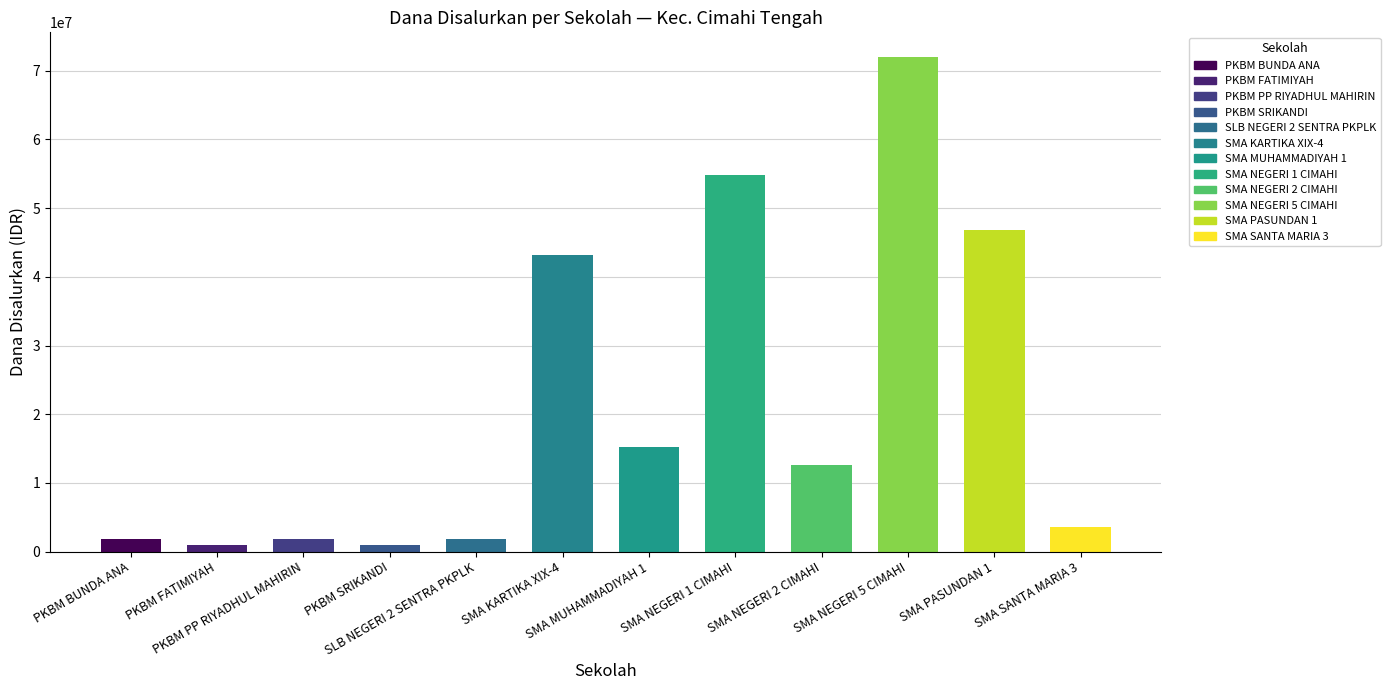

What is the average value?

21300000